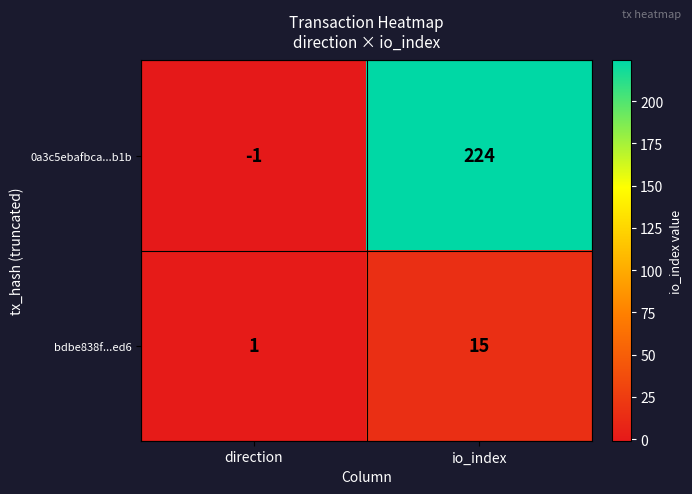

Where is 0a3c5ebafbca...b1b nearest to the value 111?

direction